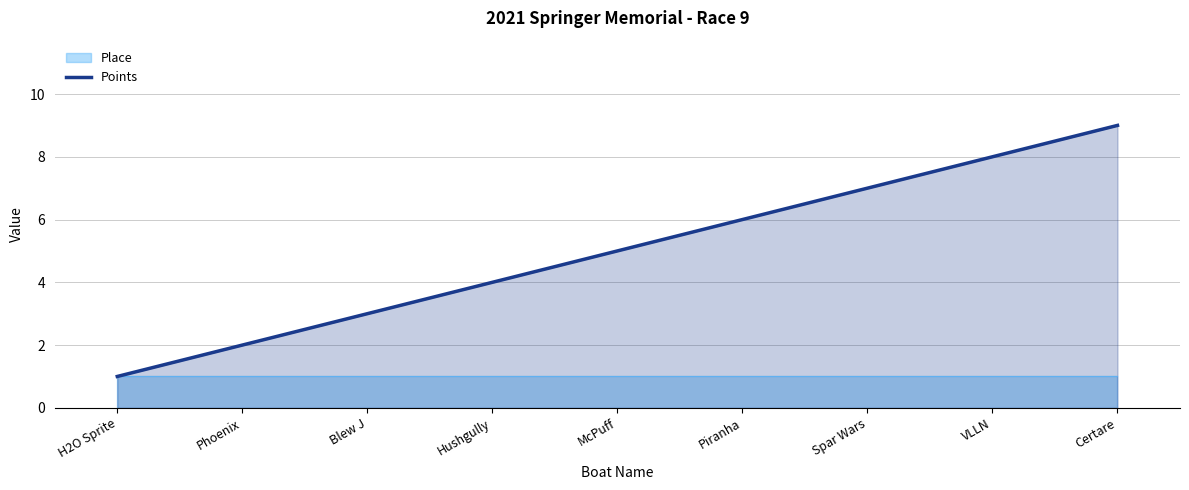

What is the greatest value displayed?

9